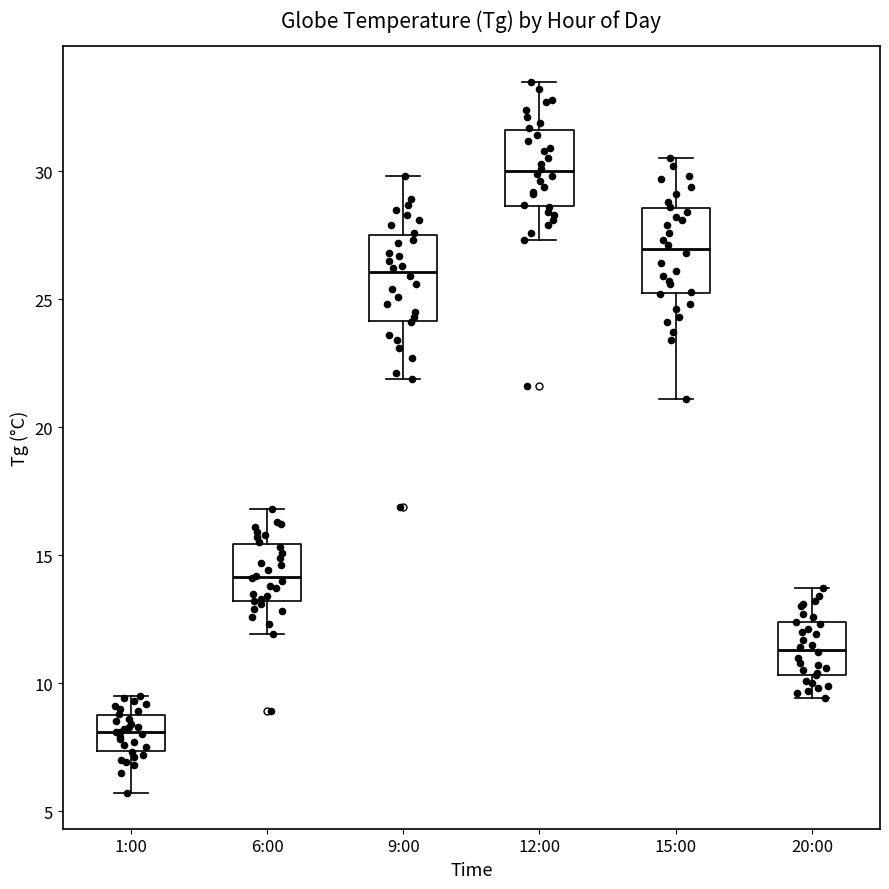

Where does the median line of the box for 6:00 sit on the y-axis? The values are not printed on the chart, so give them approximately, as read against the axis.

14.0